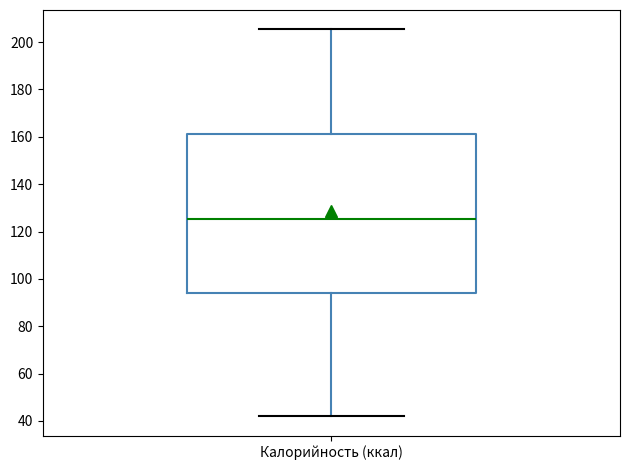

Read this box plot against the y-axis: the position of the median line, the range covered by the box, and the ends of both whiskers. The values are not printed on the chart, so give them approximately, as read against the axis.

median 126, box 94 to 162, whiskers 42 to 206